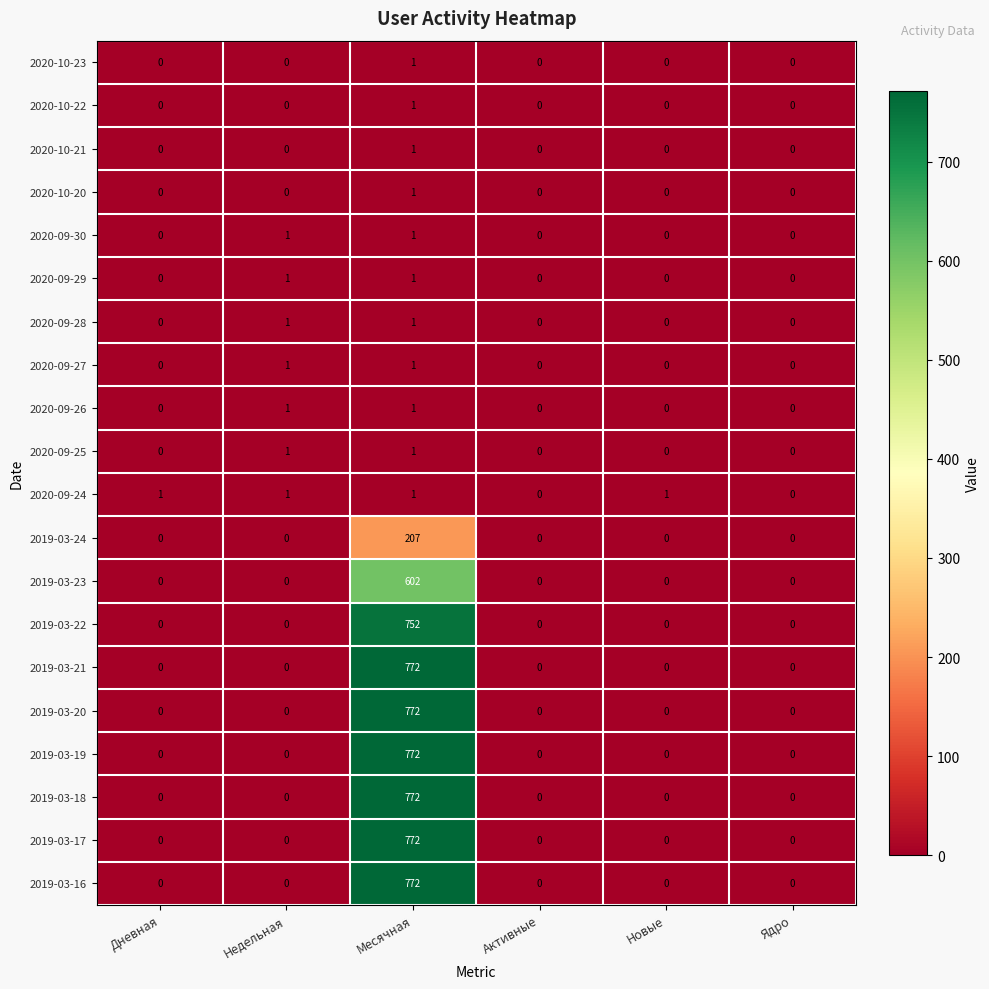

At how many categories does at least one series exceed 737?

1